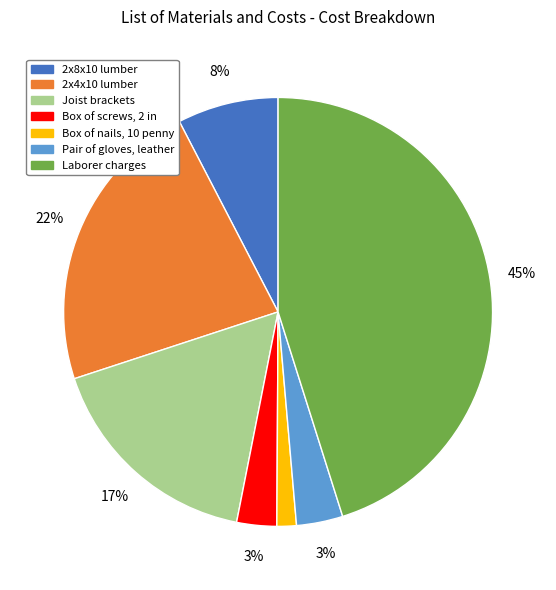

True or false: Pair of gloves, leather accounts for 16% of the total.

False